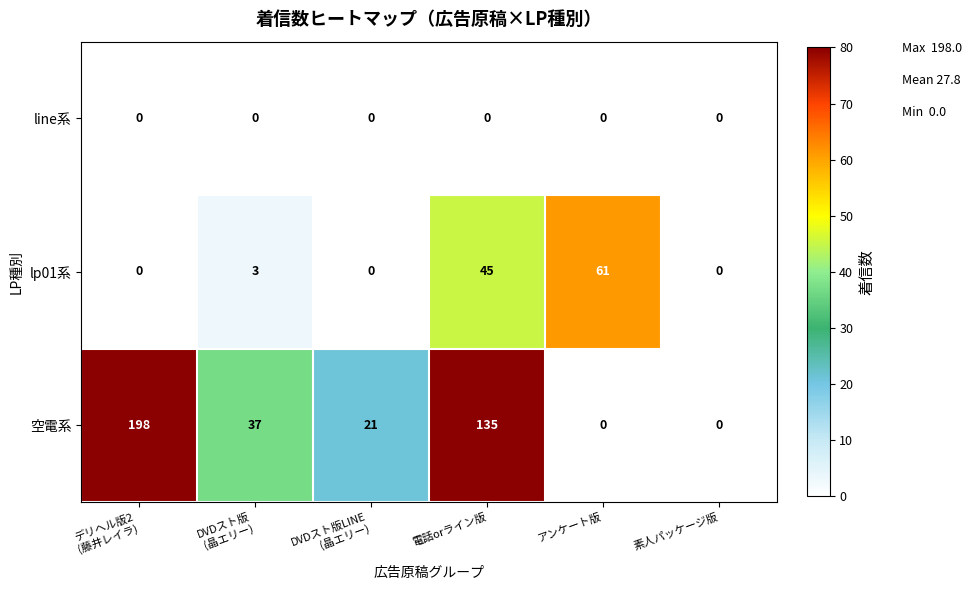

Which series has the largest range (max minus min)?

空電系